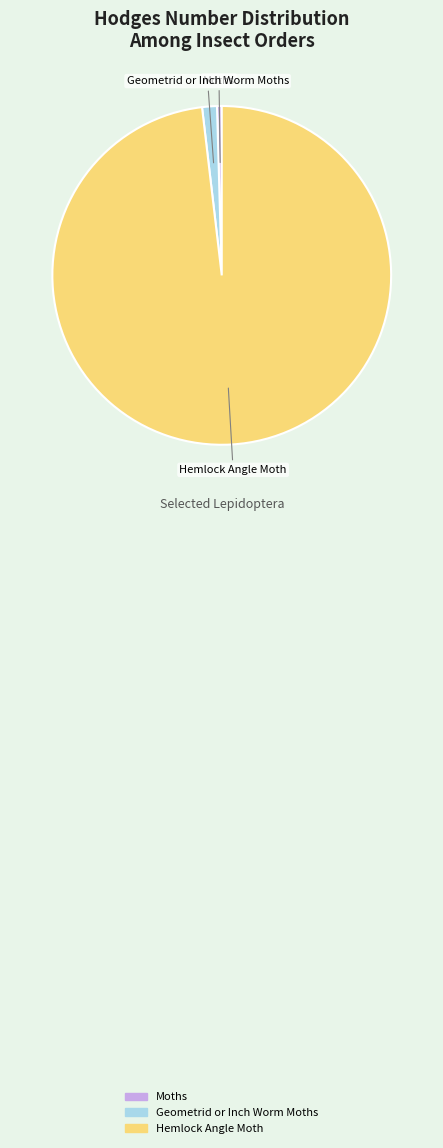

Which has a higher value, Moths or Hemlock Angle Moth?

Hemlock Angle Moth